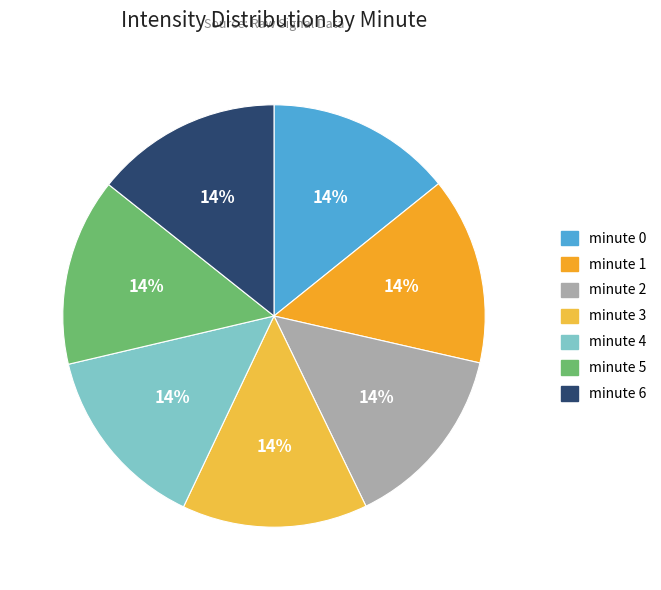

What percentage is the minute 6 slice, to the nearest percent?

14%